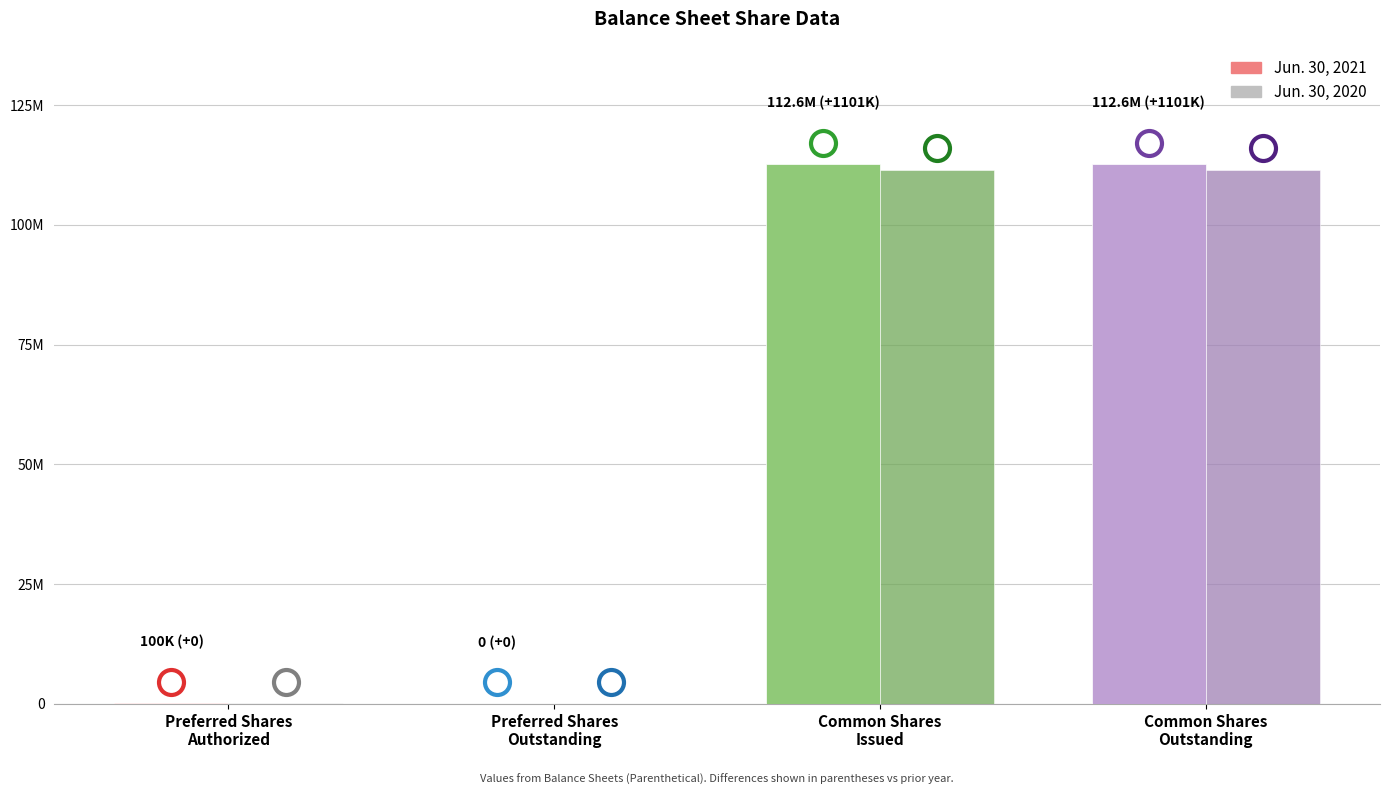

Where is Jun. 30, 2021 nearest to the value 56307500?

Preferred Shares
Authorized